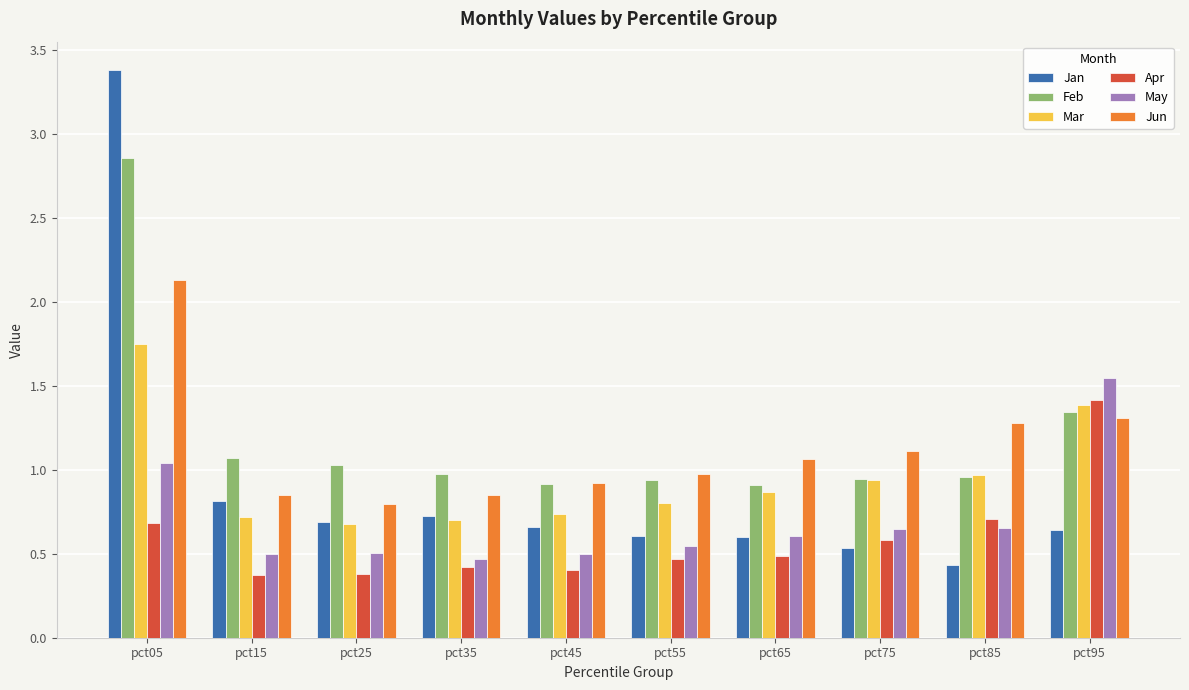

At which category is the sum across all series the highest?

pct05